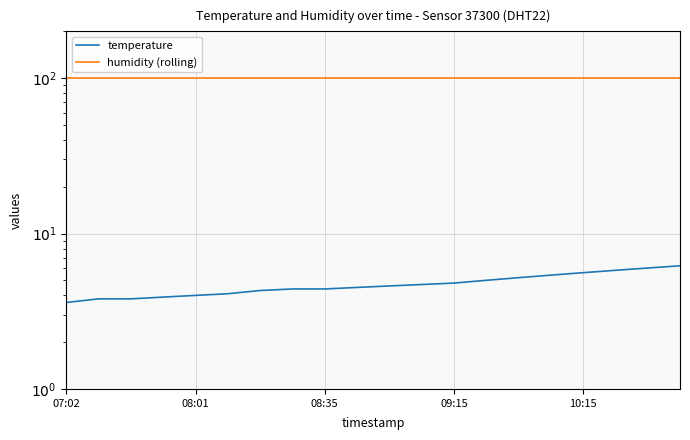

At how many categories does at least one series exceed 64?

20